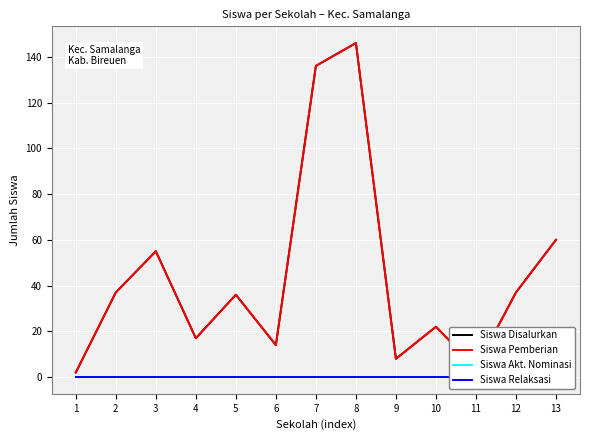

How many distinct data groups are displayed?

4